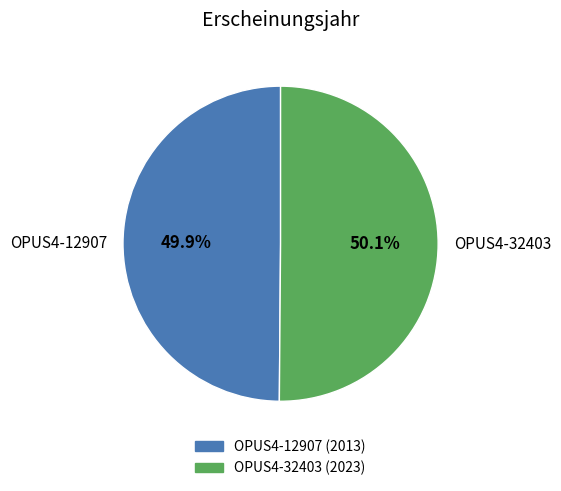

To the nearest percent, what percentage of the pie is OPUS4-32403?

50%